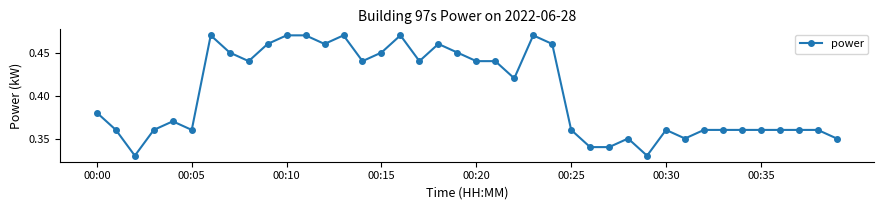

How many values are between 0 and 1?

40